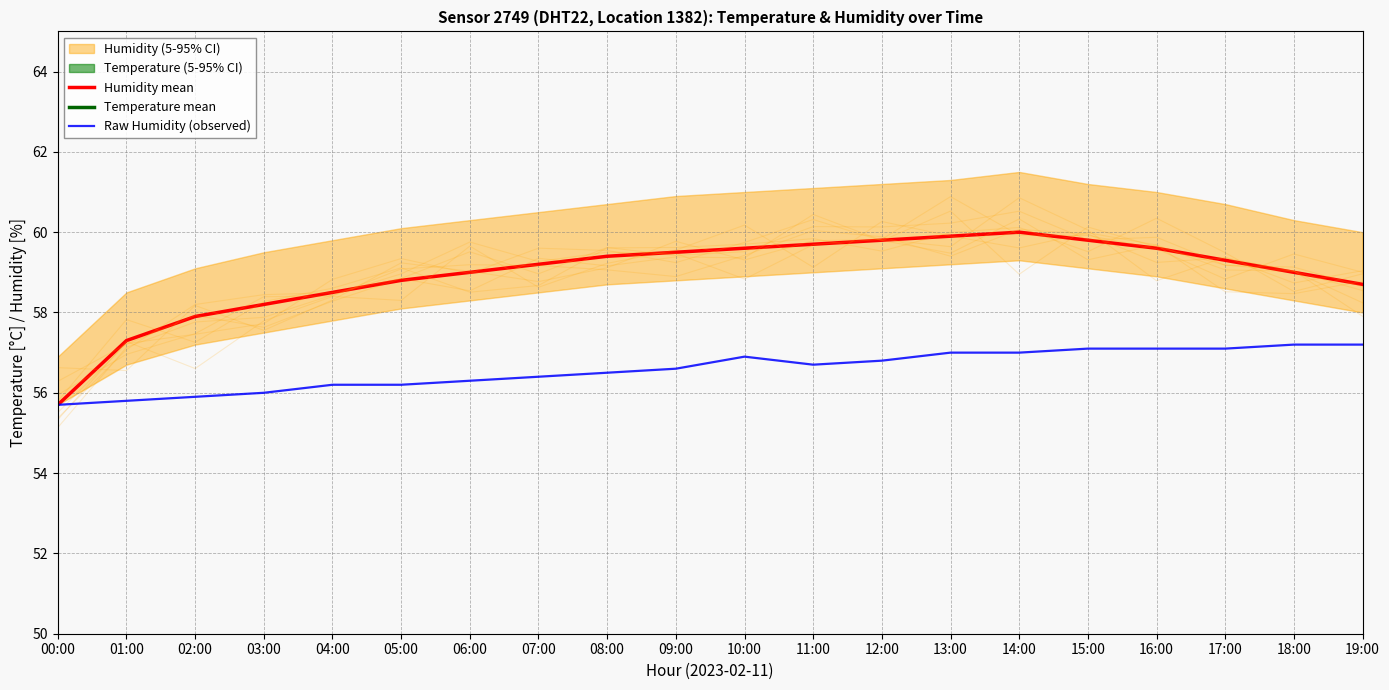

True or false: Temperature mean and Raw Humidity (observed) cross at least once.

False